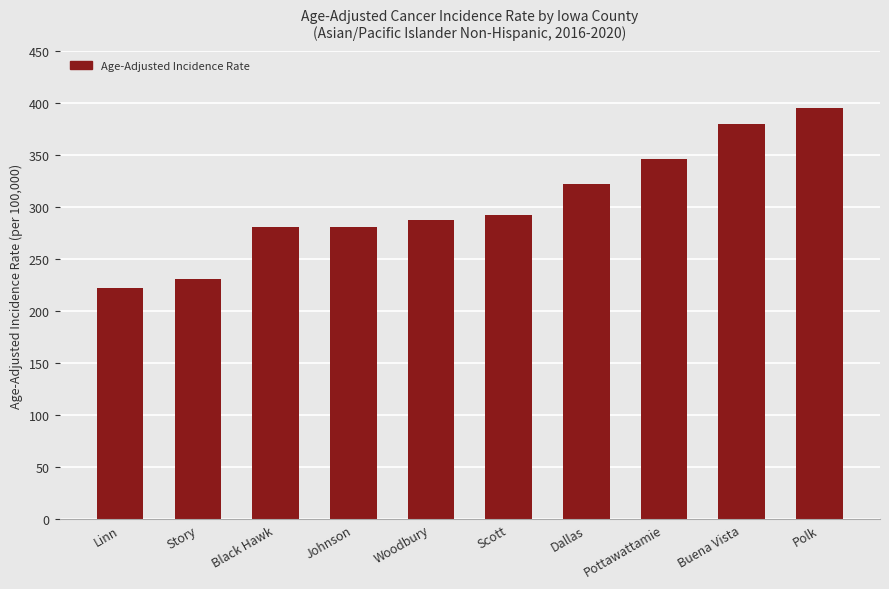

How many distinct data groups are displayed?

1